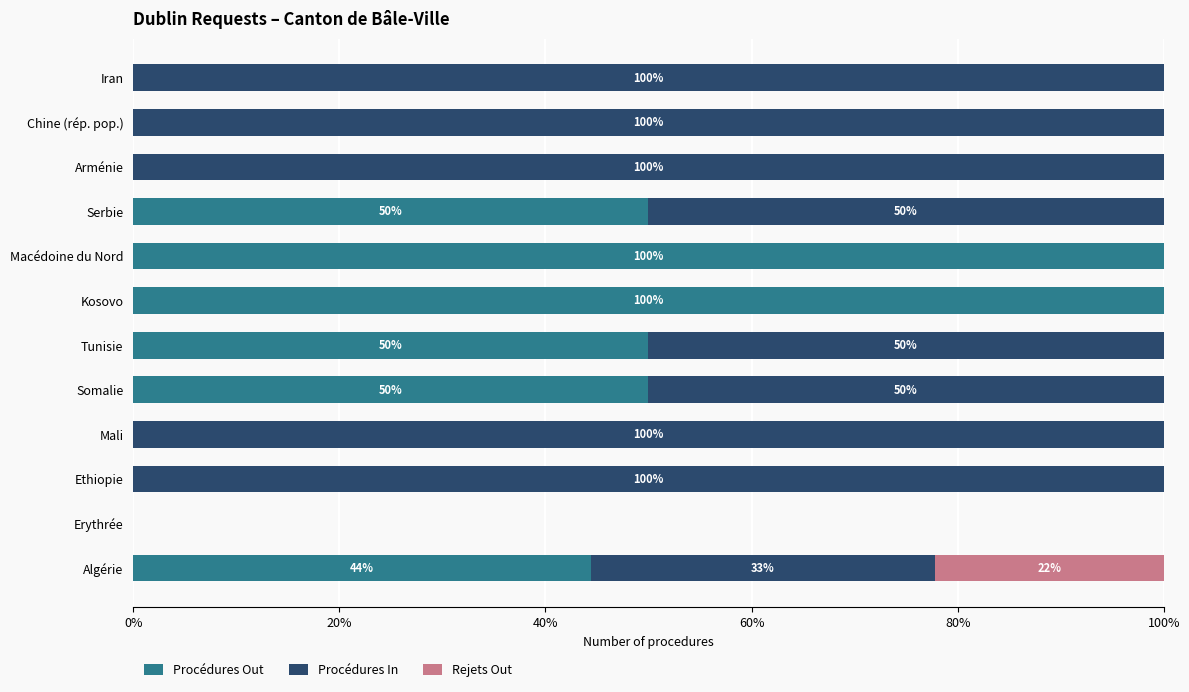

What is the total value across all series at Macédoine du Nord?

100.0